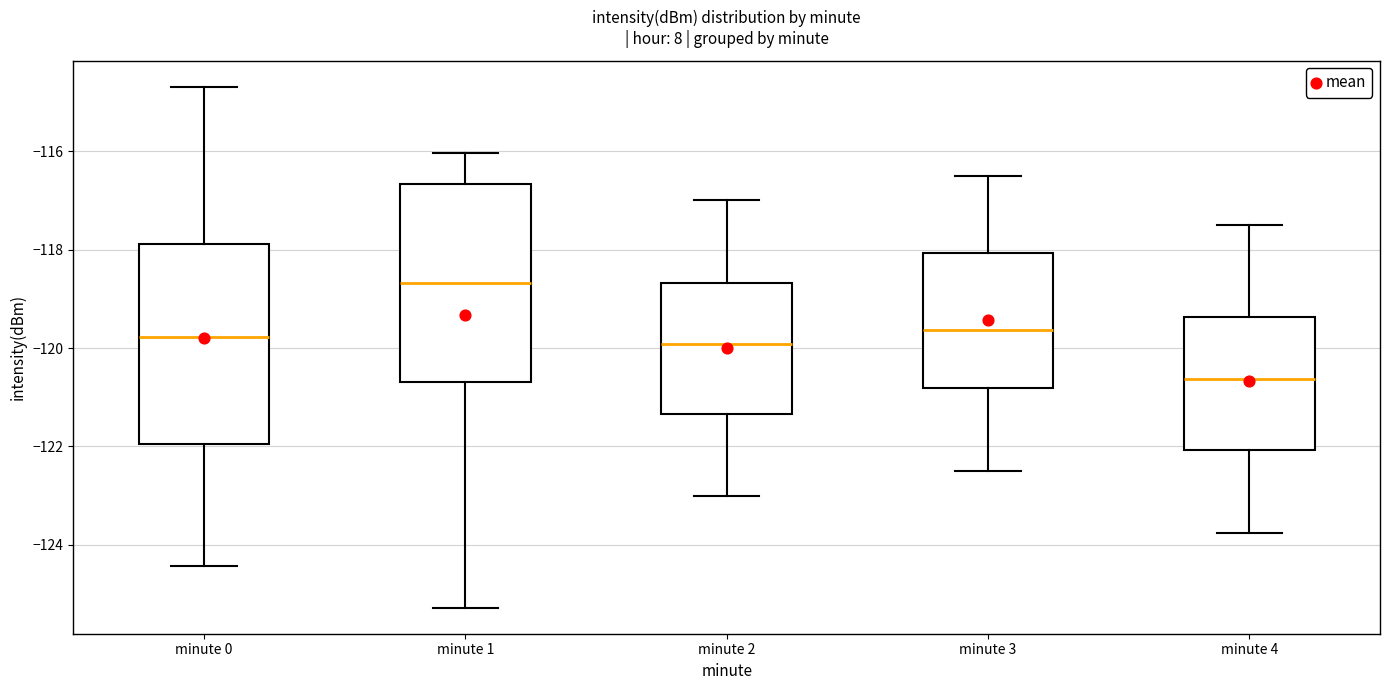

Reading left to right, transcribe this box plot: for each box, give where its median line is, the range the box spans, and where its two whiskers end, as read against the y-axis. The values are not printed on the chart, so give them approximately, as read against the axis.

minute 0: median -119.8, box -122.0 to -117.8, whiskers -124.4 to -114.6
minute 1: median -118.6, box -120.6 to -116.6, whiskers -125.2 to -116.0
minute 2: median -120.0, box -121.4 to -118.6, whiskers -123.0 to -117.0
minute 3: median -119.6, box -120.8 to -118.0, whiskers -122.4 to -116.4
minute 4: median -120.6, box -122.0 to -119.4, whiskers -123.8 to -117.4